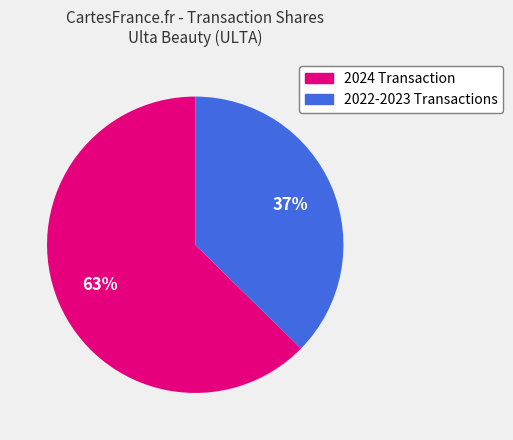

Count the number of slices in the pie.

2